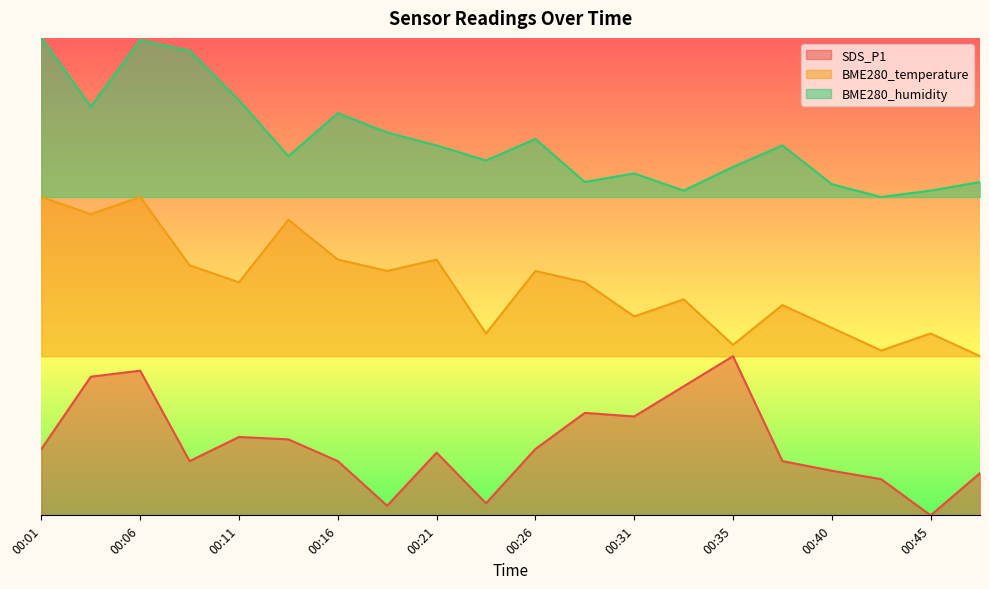

At which category does BME280_temperature reach its first local valley?

00:04